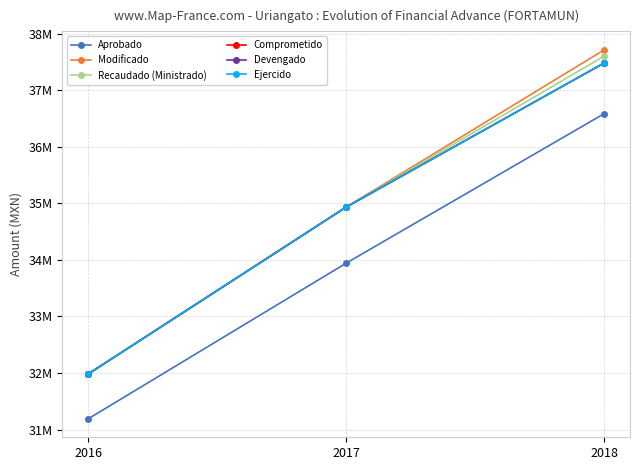

Reading left to right, transcribe all the data shown in this chart.

Aprobado: 2016=31189855	2017=33941564	2018=36584288
Modificado: 2016=31982770	2017=34932469	2018=37711986
Recaudado (Ministrado): 2016=31982720	2017=34932469	2018=37601335
Comprometido: 2016=31982720	2017=34932469	2018=37479598
Devengado: 2016=31982720	2017=34932469	2018=37479598
Ejercido: 2016=31982720	2017=34932469	2018=37479598